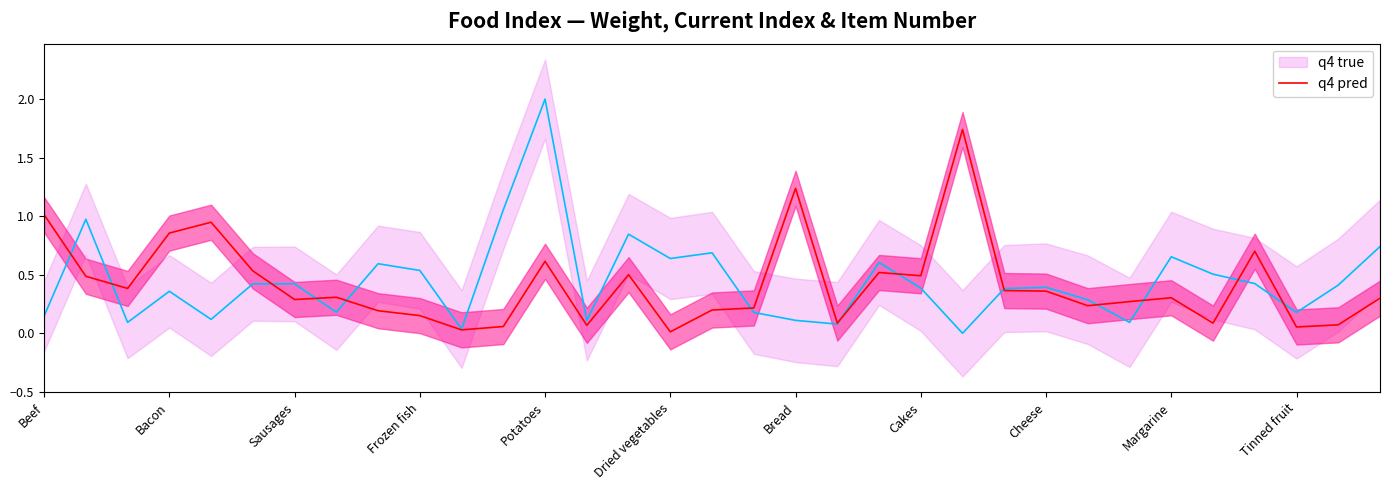

True or false: q4 pred and q4 true intersect in this chart.

True